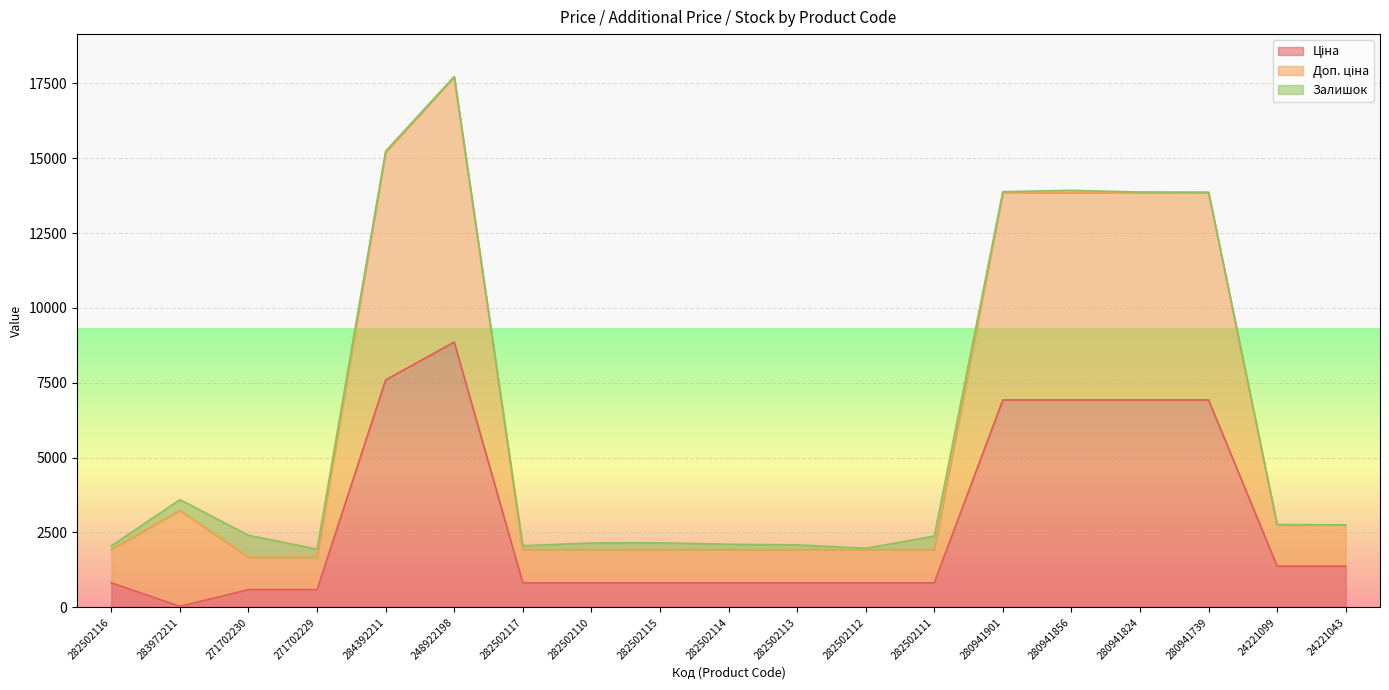

What is the sum of all Ціна values?

54666.5